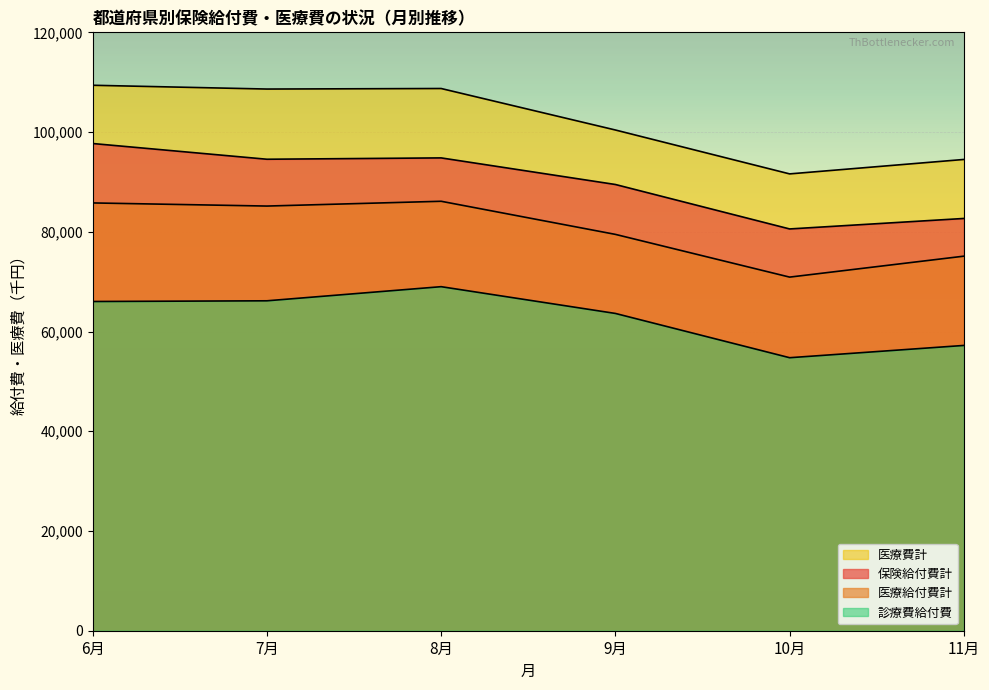

What is the value of the 診療費給付費 point at the 4th from the left?

63628.2